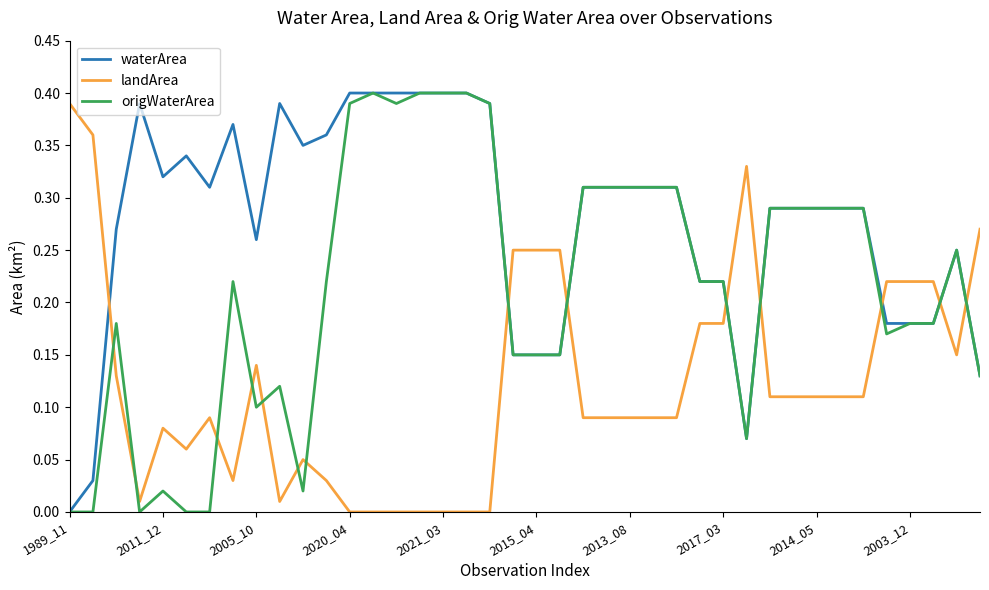

True or false: landArea has more than 0 interior local peaks.

True